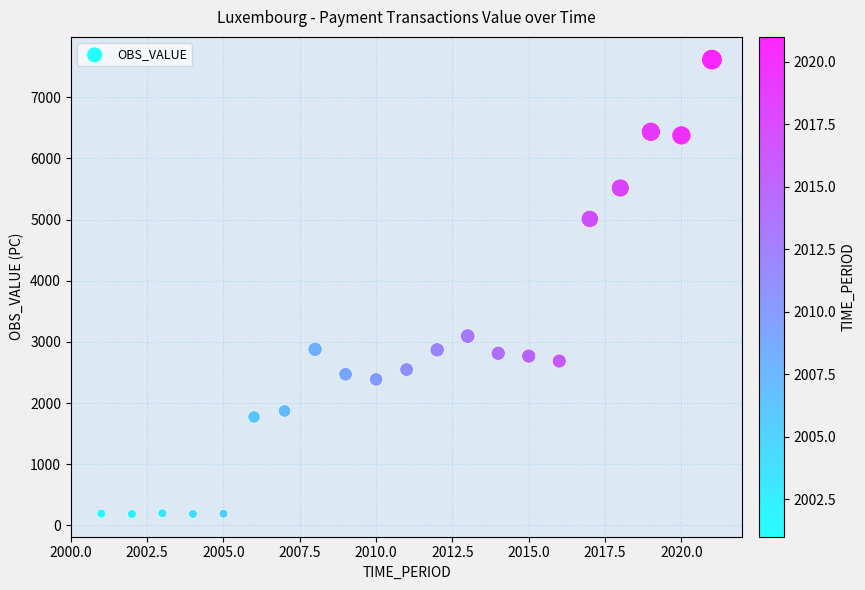

What is the range of Y values (max minus min)?

7427.2